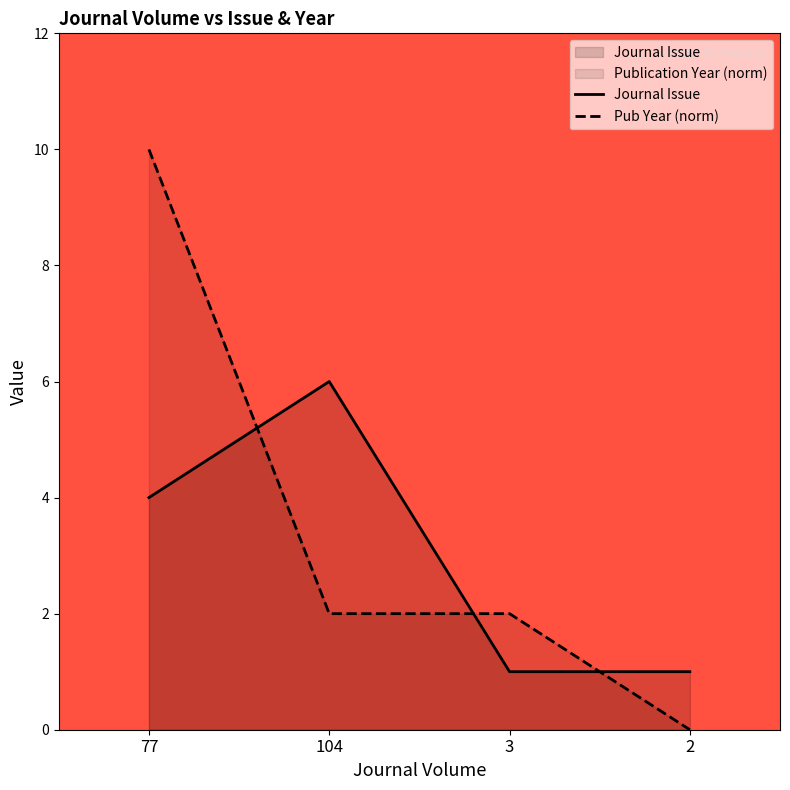

True or false: Pub Year (norm) and Journal Issue cross at least once.

True